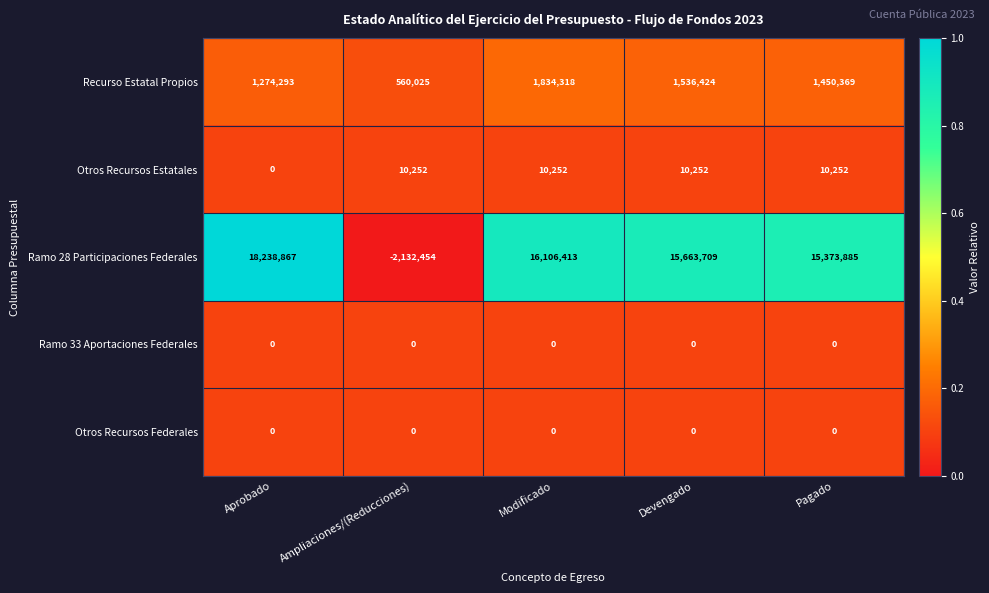

At how many categories does at least one series exceed 0?

5